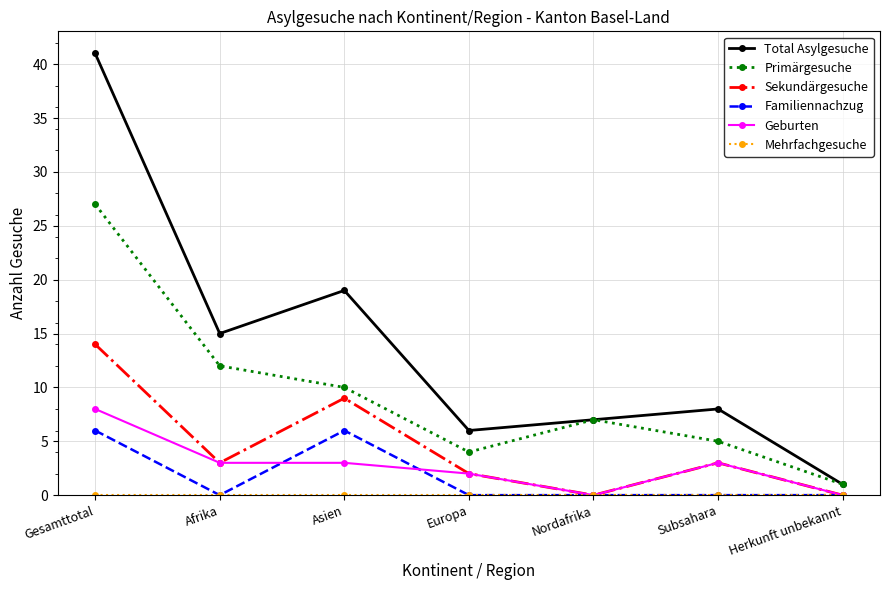

True or false: Primärgesuche has more than 0 interior local peaks.

True